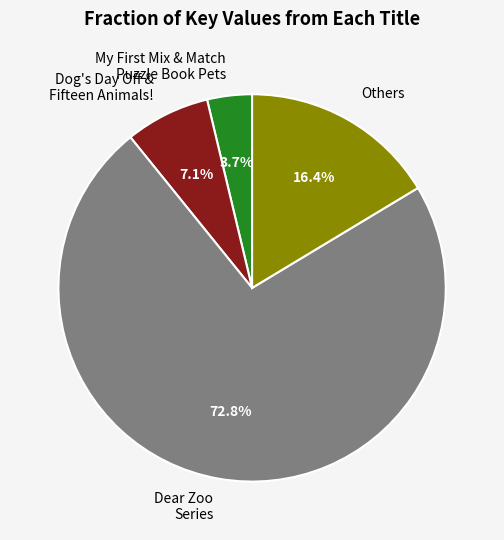

Rank the categories by value from lowest to highest.

My First Mix & Match Puzzle Book Pets, Dog's Day Off & Fifteen Animals!, Others, Dear Zoo Series